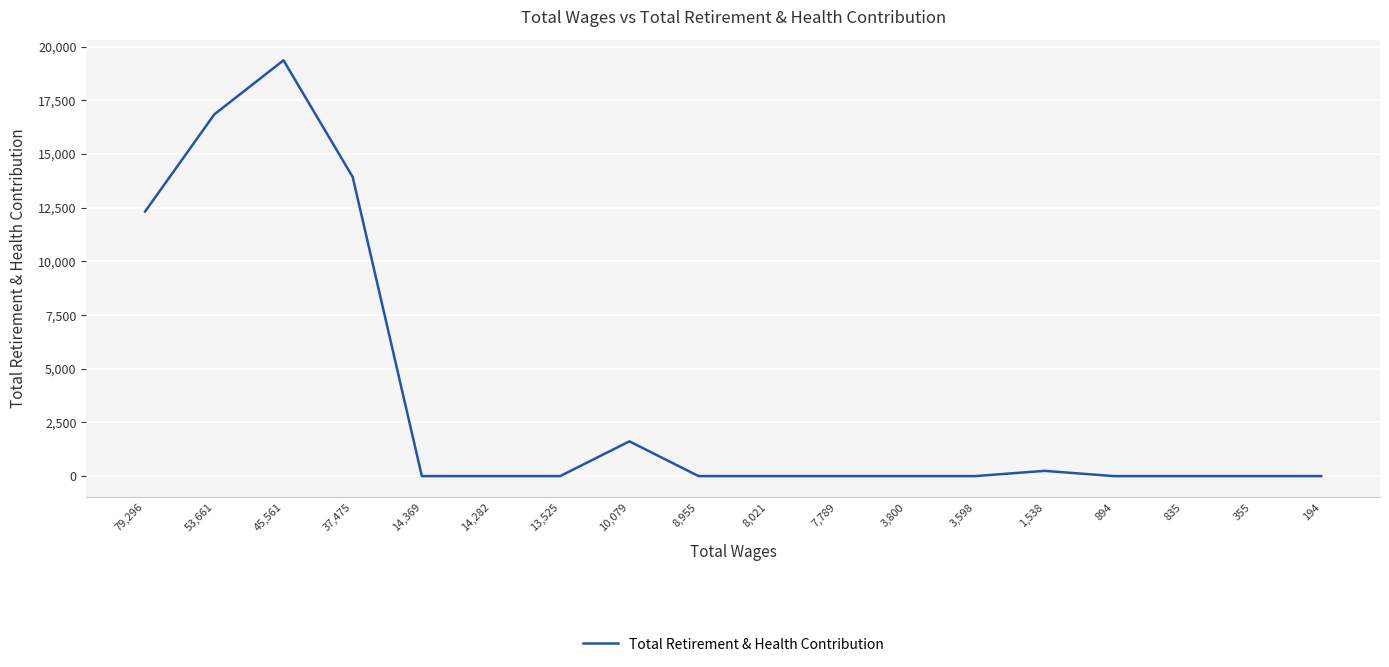

Which label corresponds to the largest value in the chart?

45,561